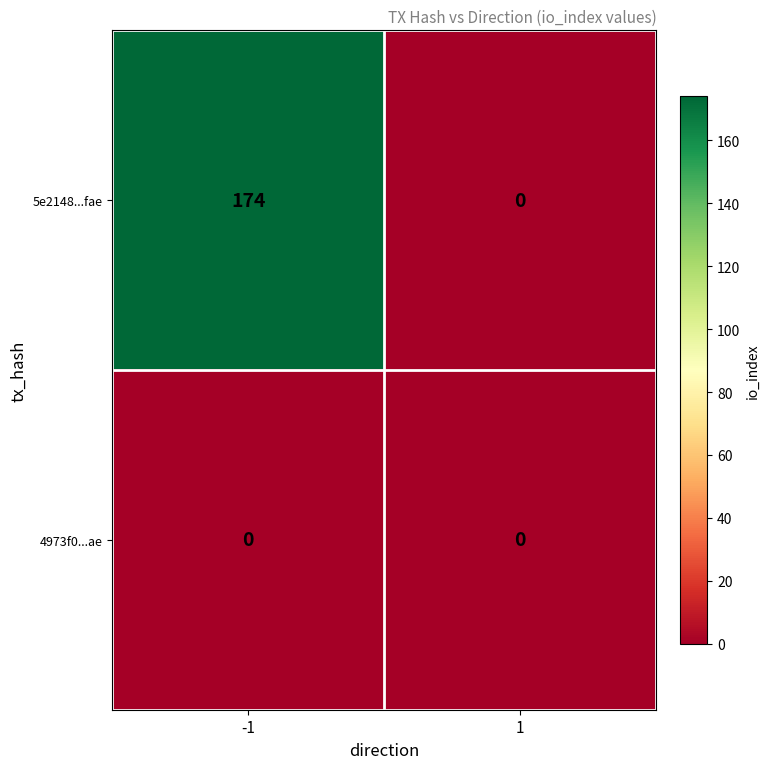

Reading left to right, extract all data points from this chart.

5e2148...fae: -1=174	1=0
4973f0...ae: -1=0	1=0